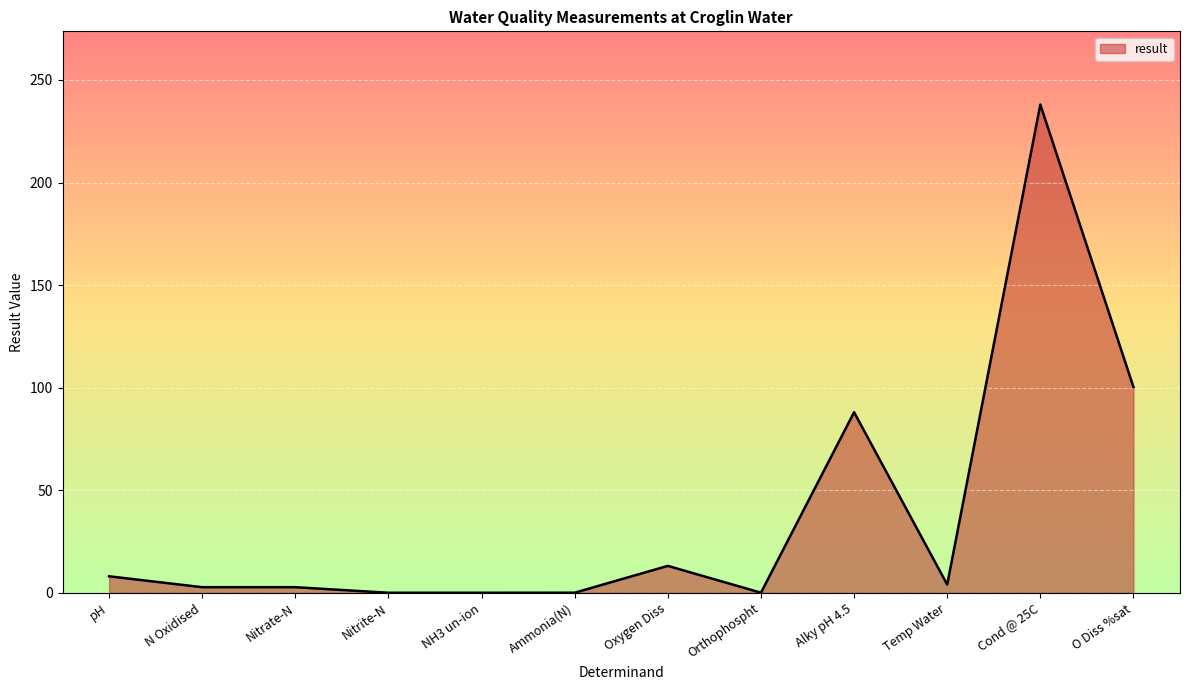

Does the chart display data point markers on the line(s)?

No